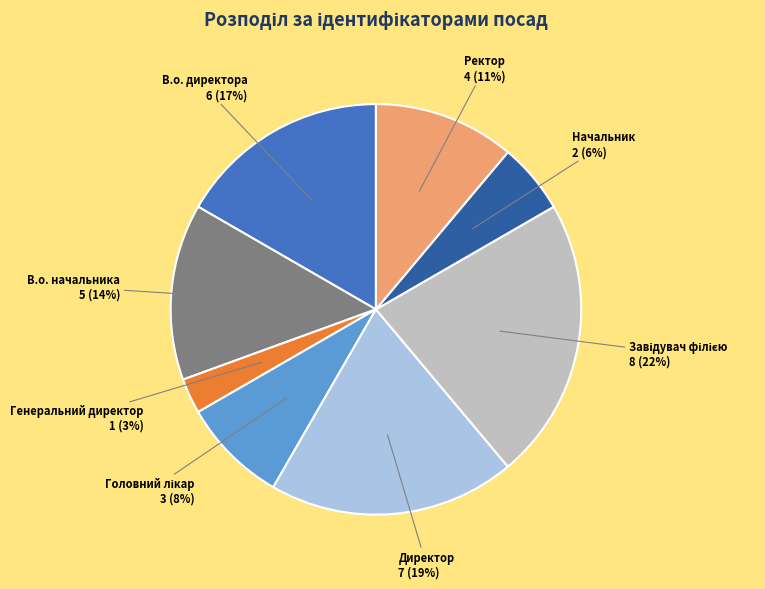

To the nearest percent, what portion does Генеральний директор represent?

3%